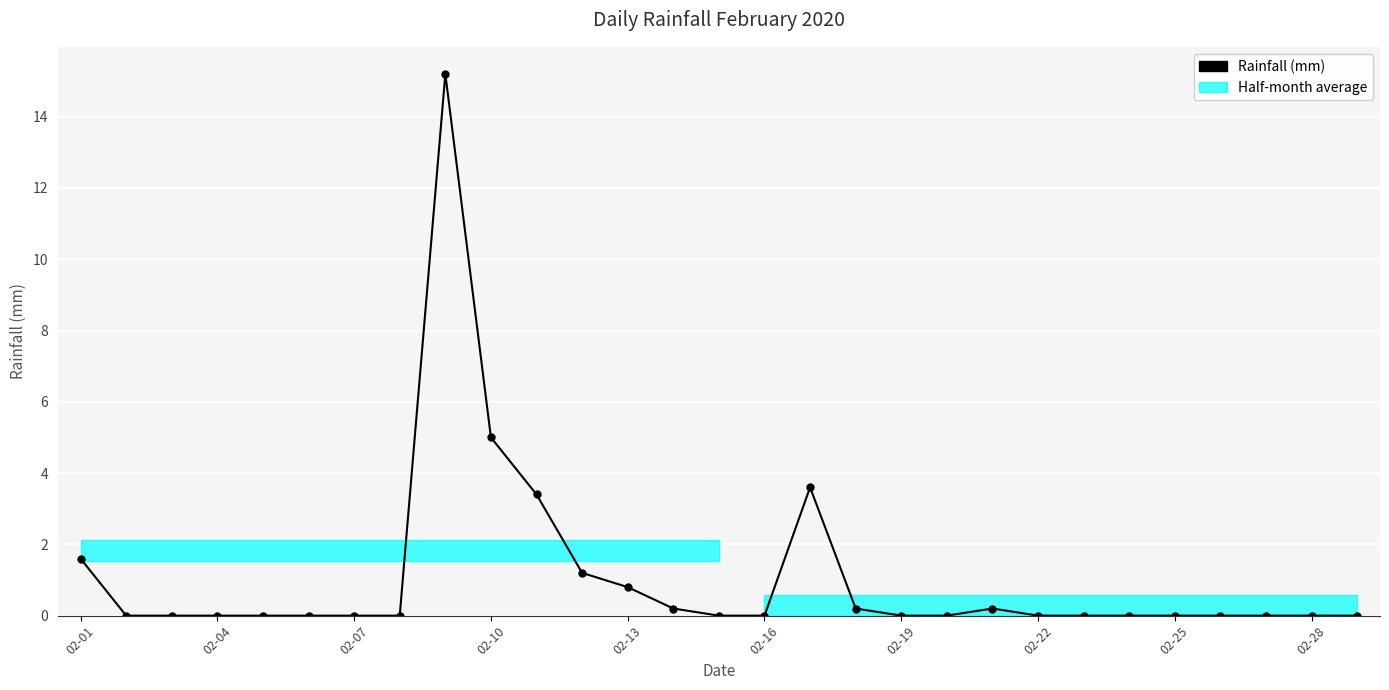

What is the greatest value displayed?

15.2